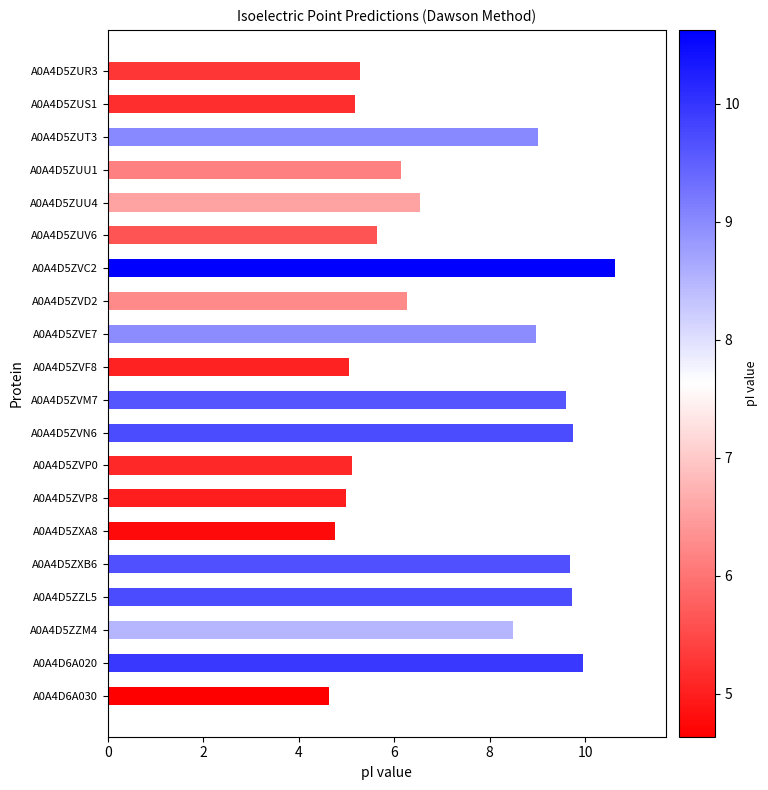

The chart shows a value of 9.0 at A0A4D5ZUT3. True or false?

True